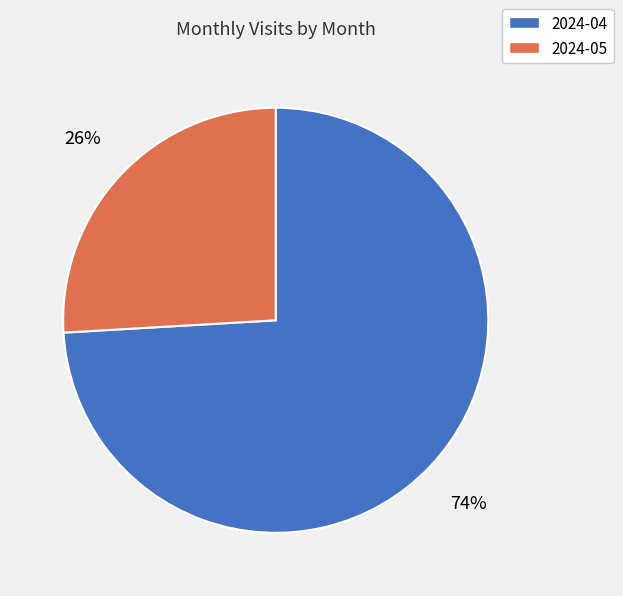

Which category has the smallest portion of the pie?

2024-05